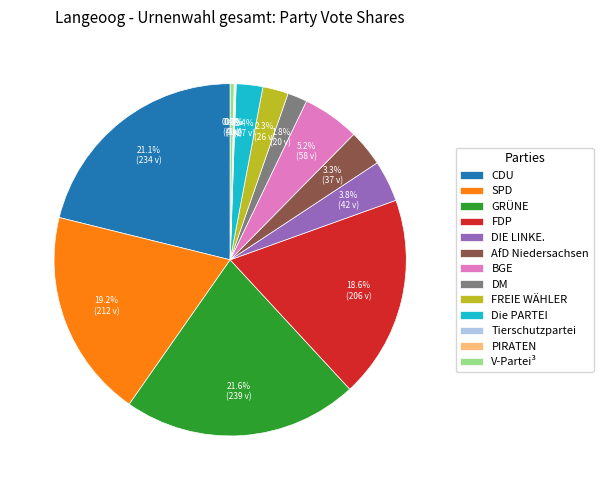

Approximately how many times larger is the value at BGE compared to V-Partei³?

14.5